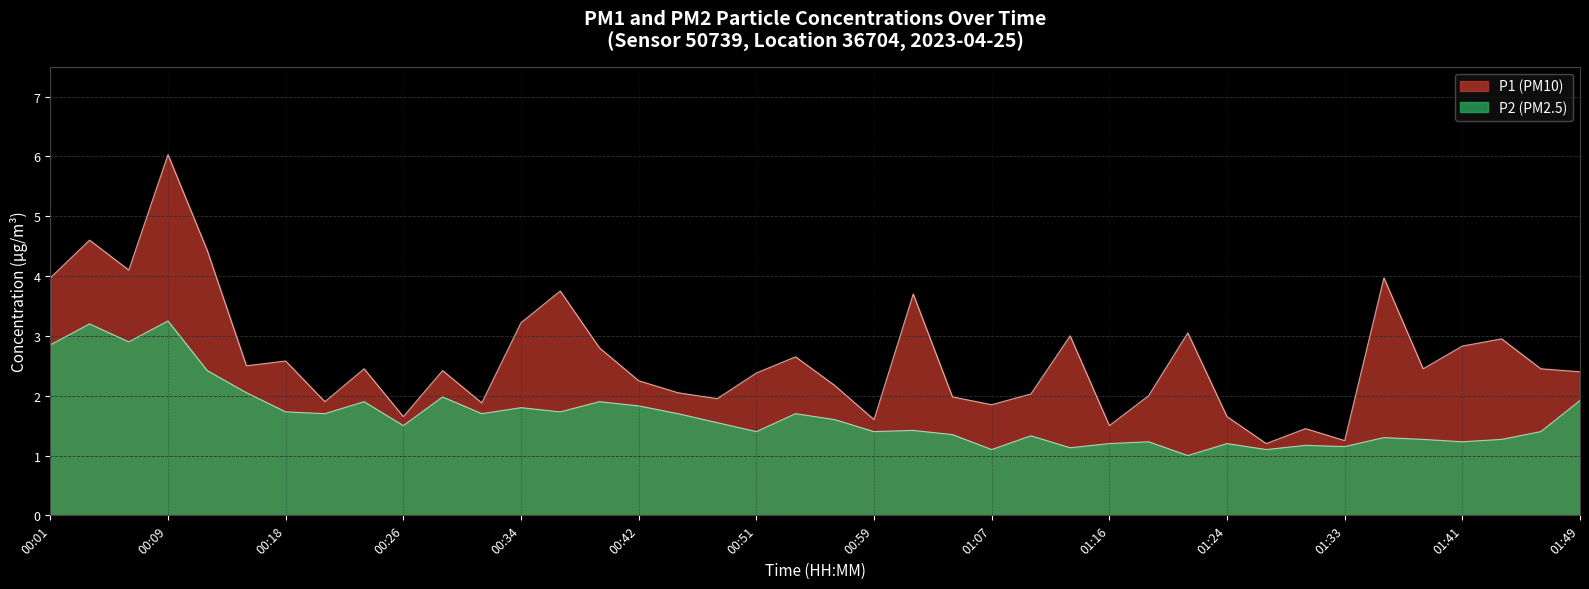

What position from the right is 00:59?

19